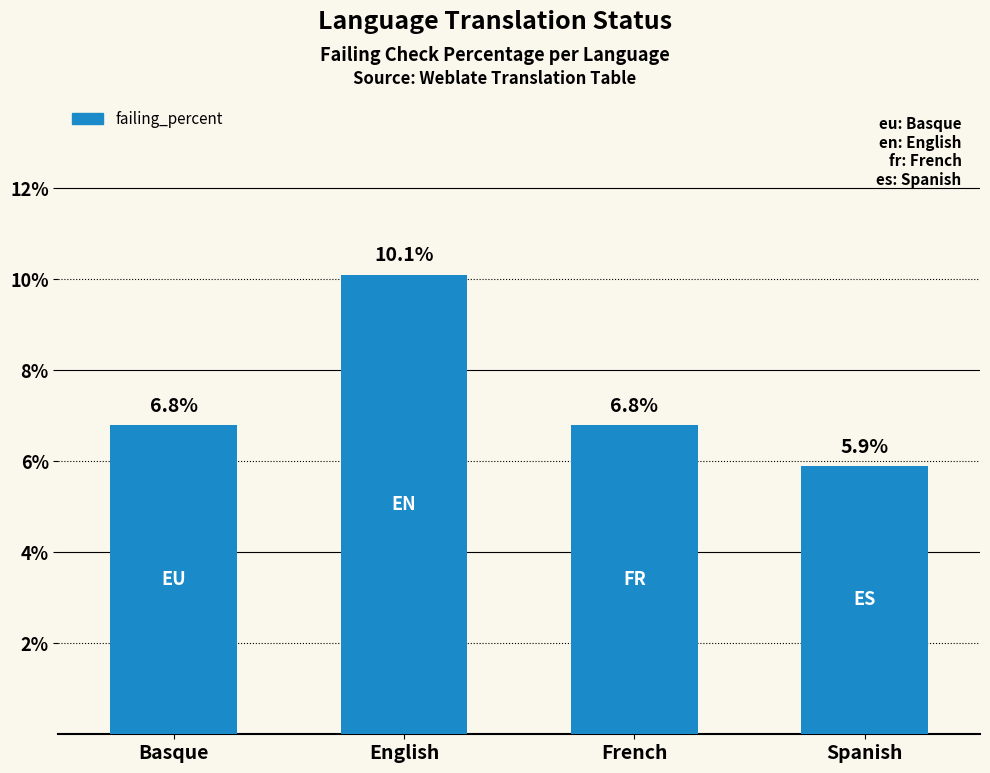

Which category has the highest value across all series?

English